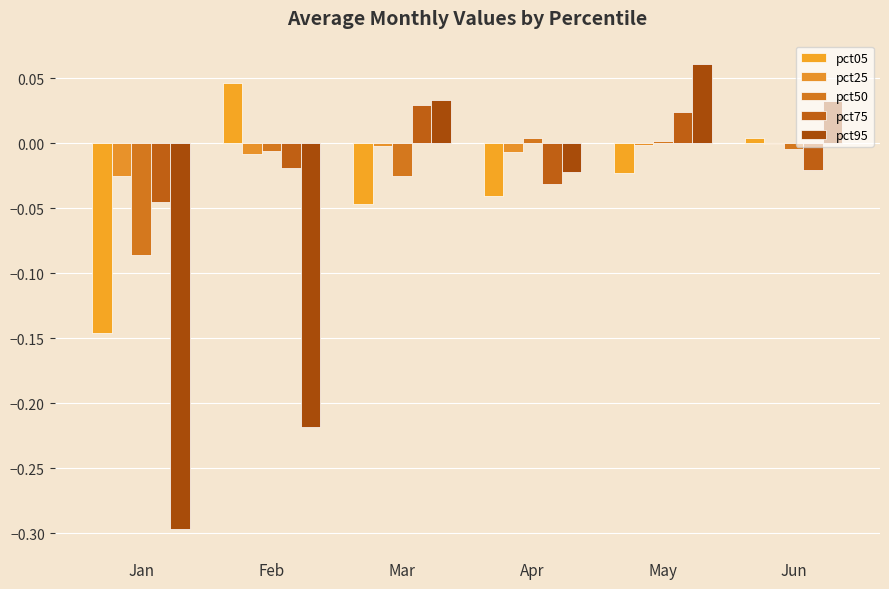

How many positive values does the pct75 series have?

2